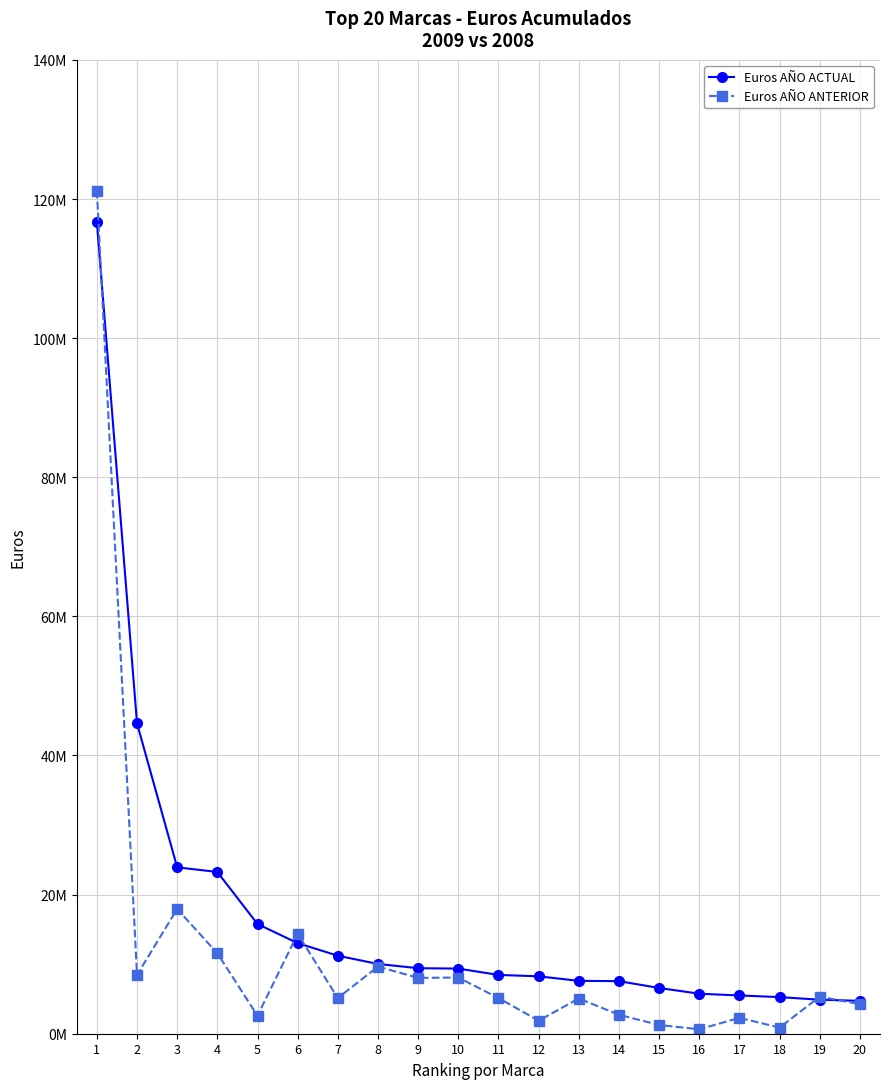

Does the chart have visible grid lines?

Yes